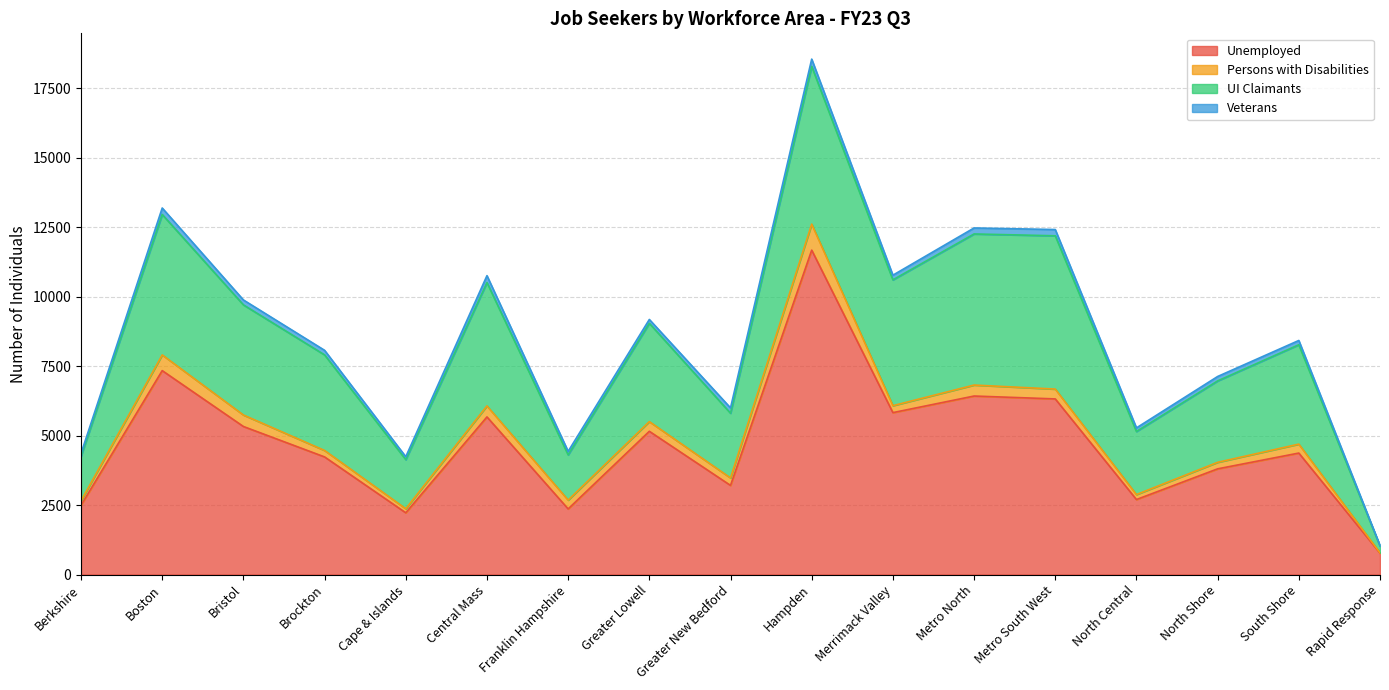

Where is the first local maximum for Veterans?

Boston